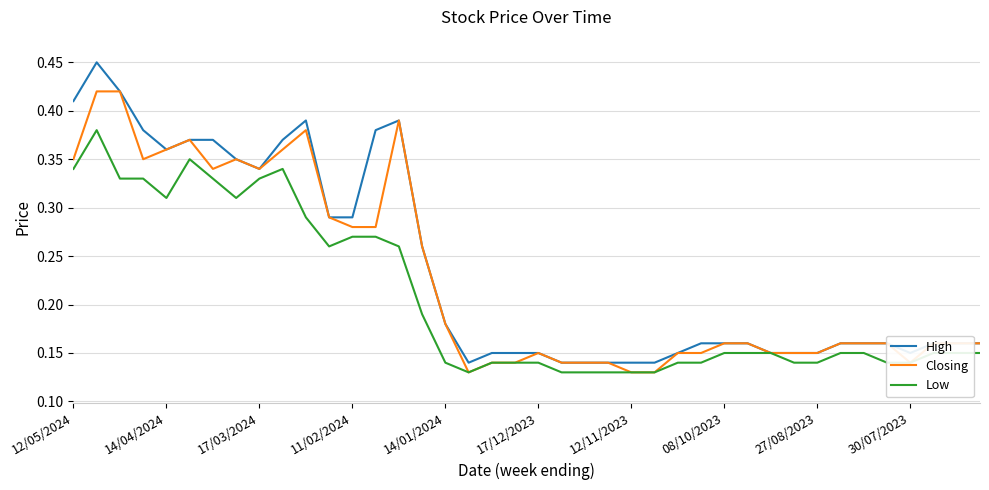

Which series has the widest spread of values?

High